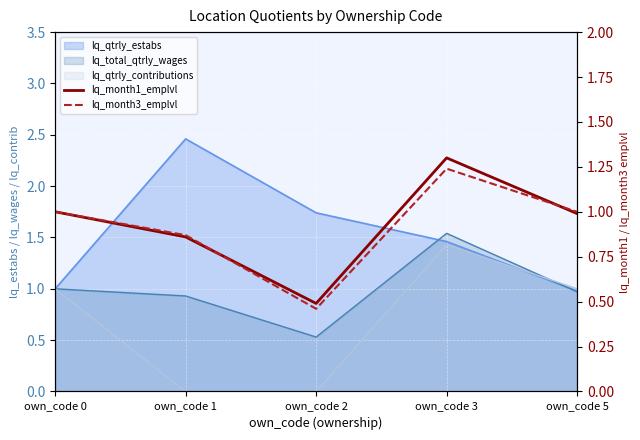

Is it true that lq_month1_emplvl equals 0.2 at own_code 1?

False